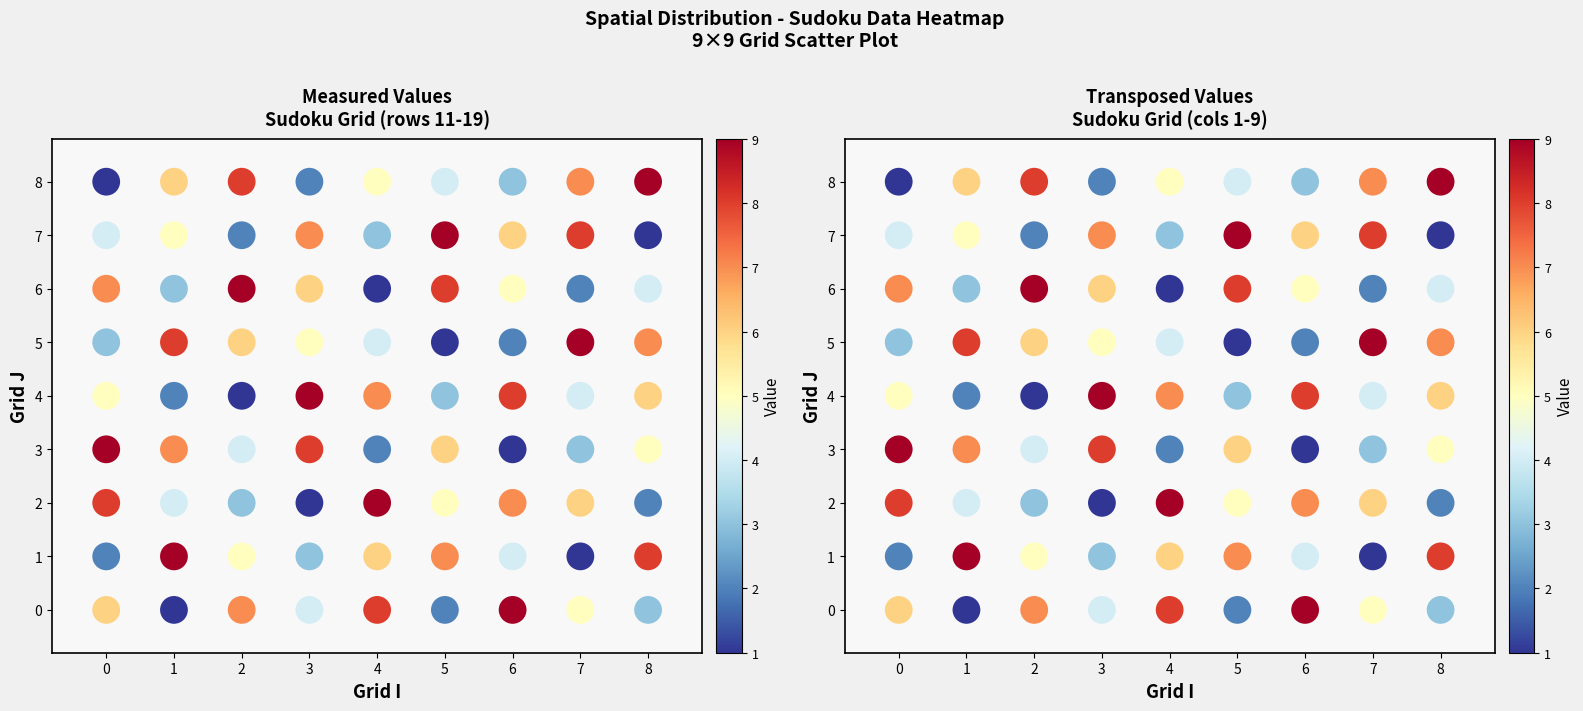

At how many categories does at least one series exceed 8?

9